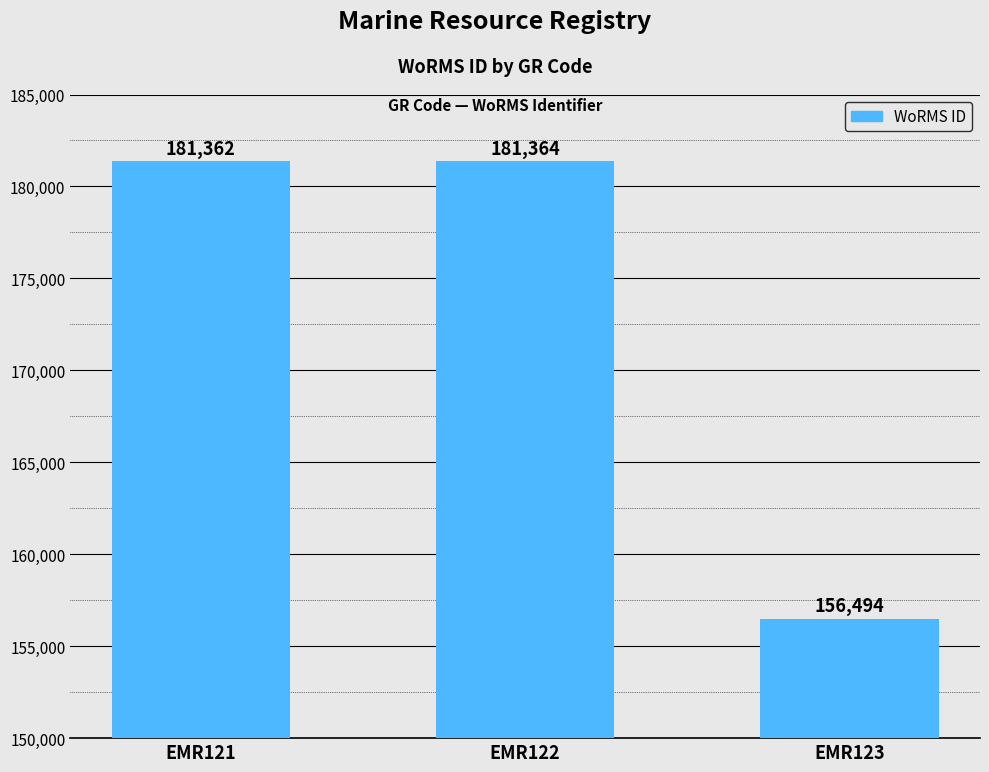

Reading left to right, transcribe all the data shown in this chart.

181362	181364	156494